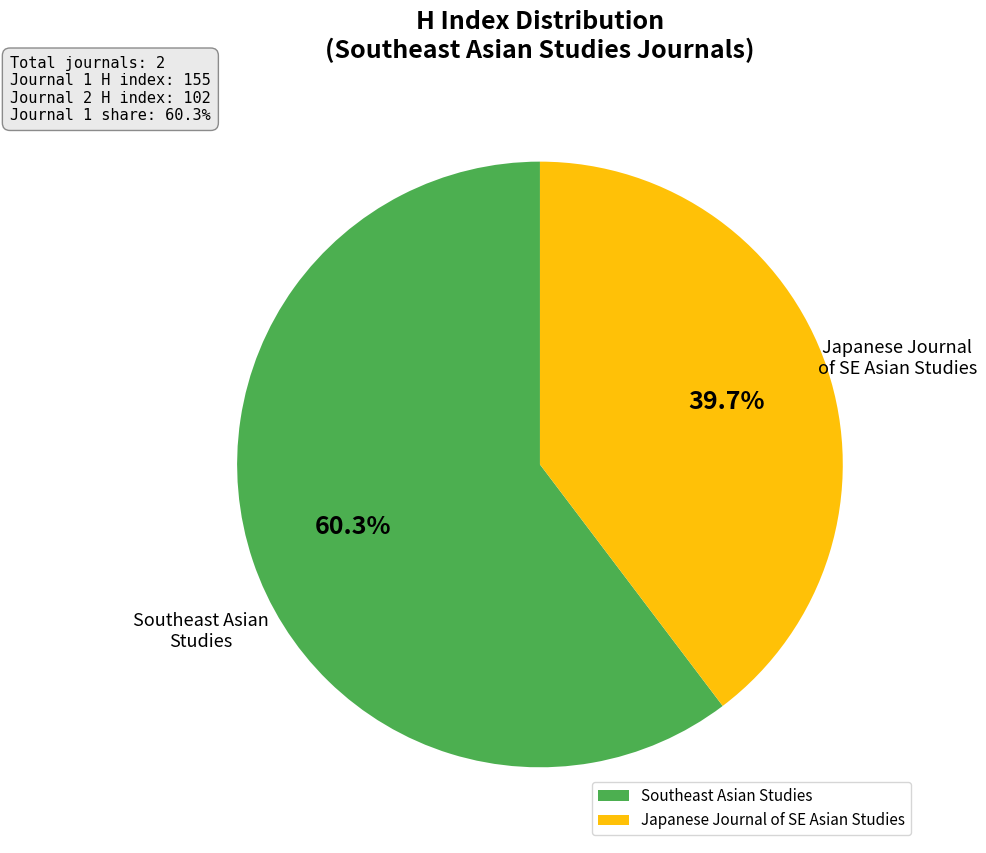

Rank the categories by value from highest to lowest.

Southeast Asian Studies, Japanese Journal of SE Asian Studies